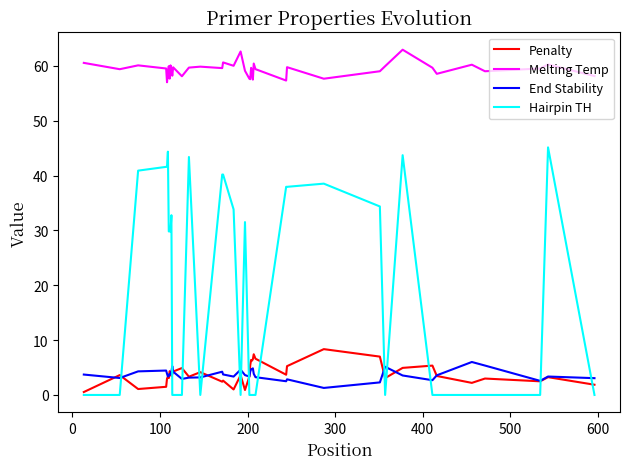

What is the highest value of the Melting Temp series?

62.9